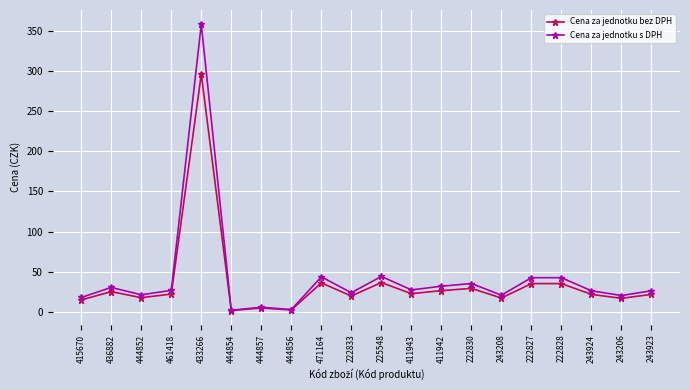

The value of Cena za jednotku s DPH at 411943 is 27.1. True or false?

True